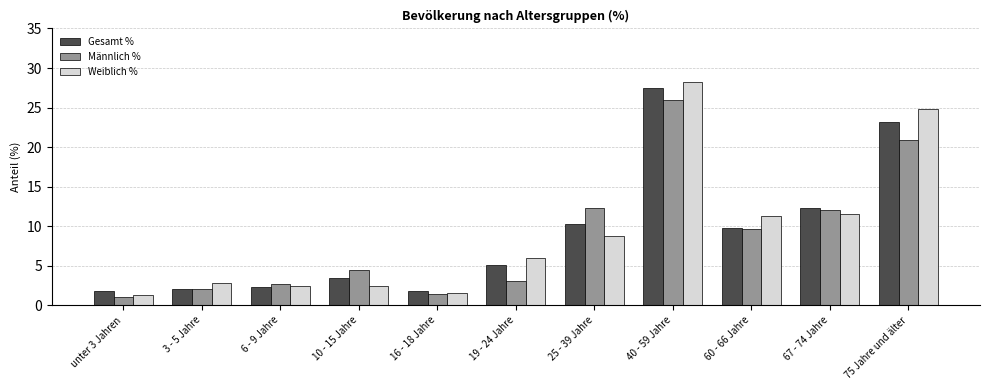

What is the sum of the Gesamt % values at 16 - 18 Jahre and 60 - 66 Jahre?

11.6